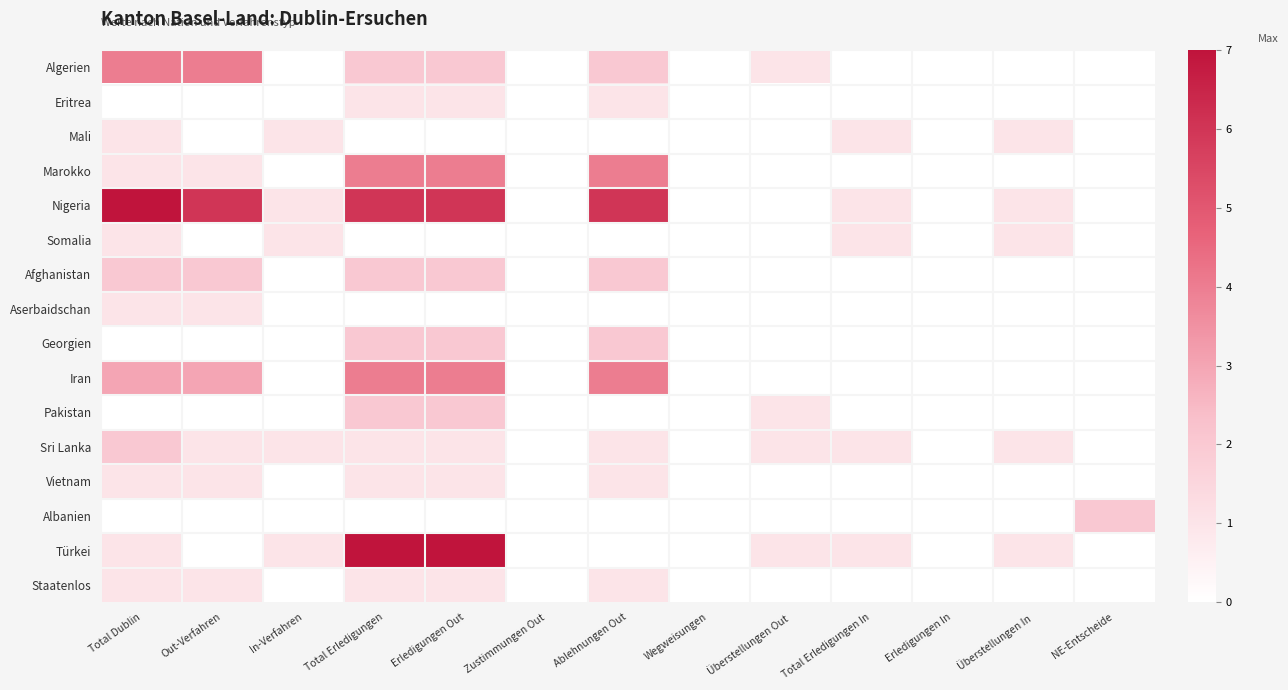

What is the spread (max minus min) of values at Total Dublin?

7